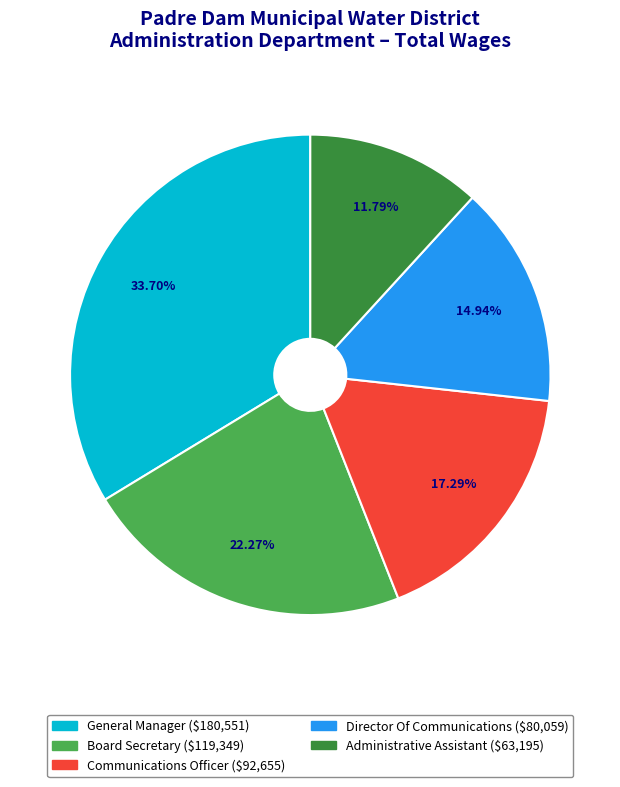

To the nearest percent, what is the difference between the Board Secretary and General Manager slice percentages?

11%